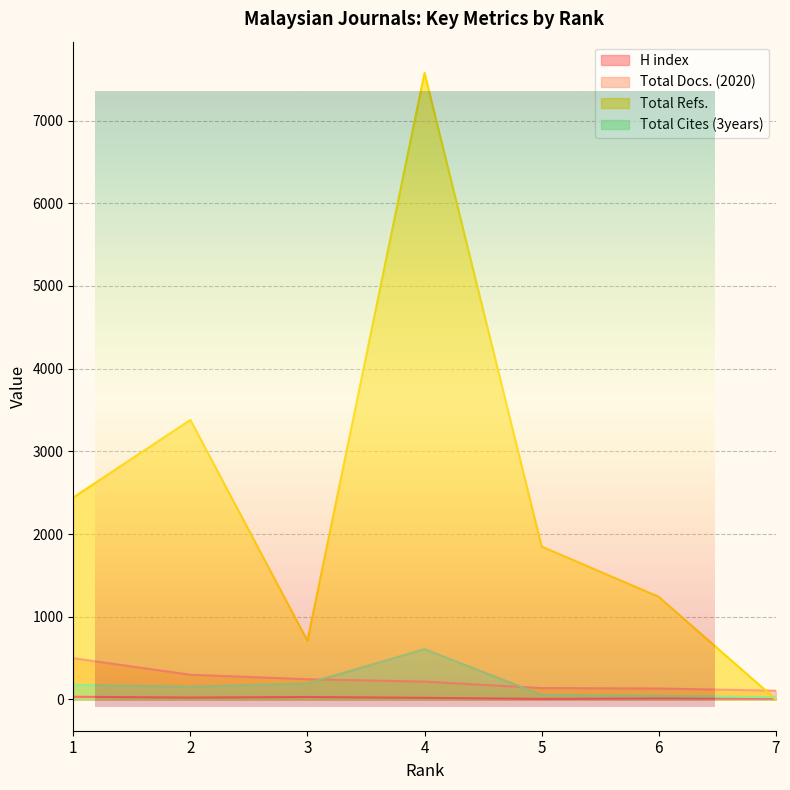

What is the total value across all series at 5?

2046